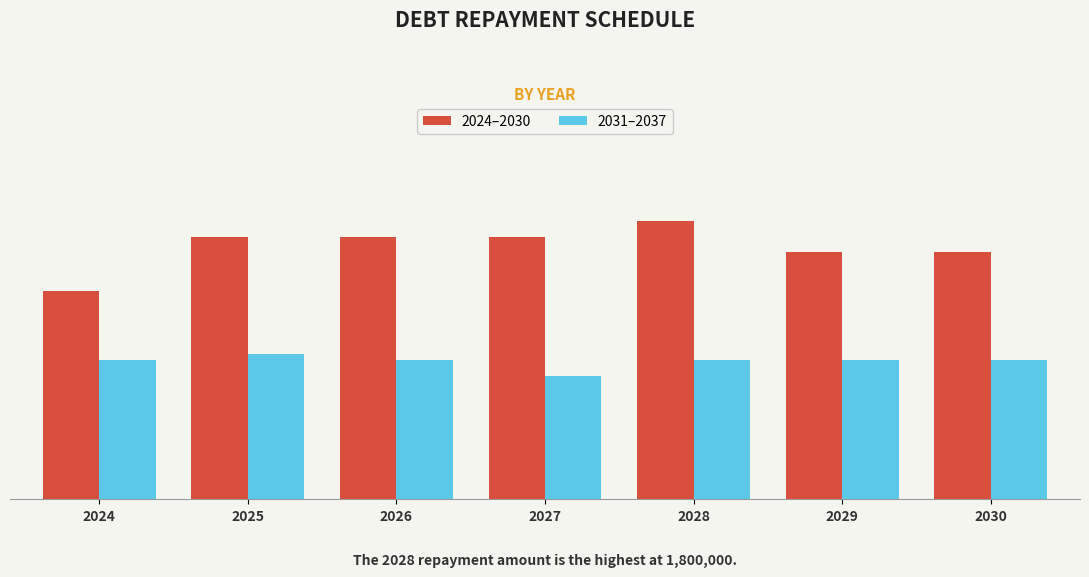

Rank the categories by 2031–2037 value from highest to lowest.

2025, 2024, 2026, 2028, 2029, 2030, 2027